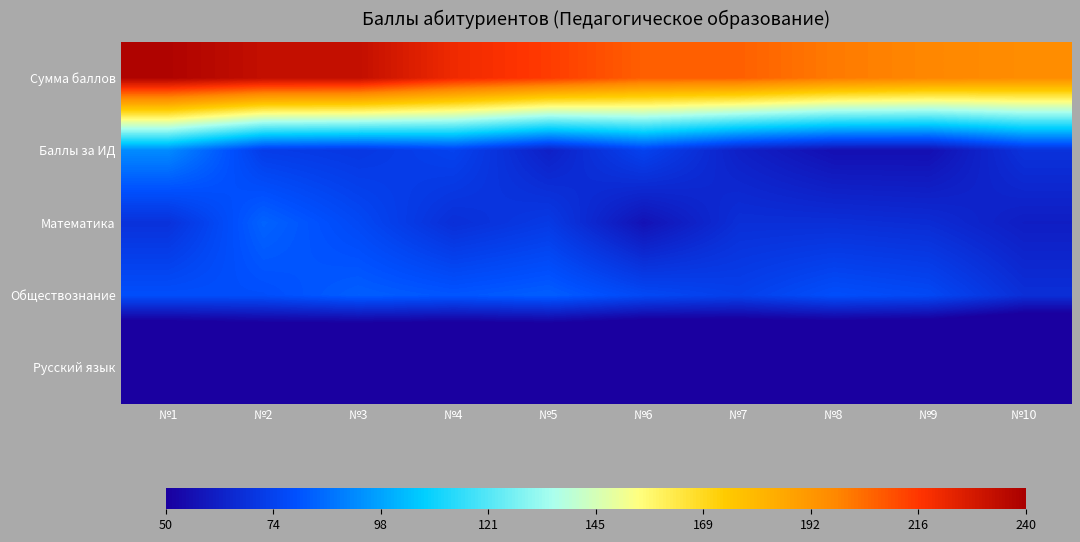

Reading left to right, extract all data points from this chart.

Сумма баллов: №1=238	№2=233	№3=233	№4=221	№5=215	№6=207	№7=207	№8=201	№9=198	№10=196
Баллы за ИД: №1=92	№2=72	№3=70	№4=74	№5=62	№6=74	№7=62	№8=56	№9=56	№10=68
Математика: №1=68	№2=83	№3=76	№4=67	№5=71	№6=57	№7=67	№8=67	№9=66	№10=61
Обществознание: №1=78	№2=78	№3=82	№4=80	№5=82	№6=76	№7=73	№8=78	№9=76	№10=67
Русский язык: №1=0	№2=5	№3=0	№4=0	№5=0	№6=0	№7=5	№8=0	№9=0	№10=0